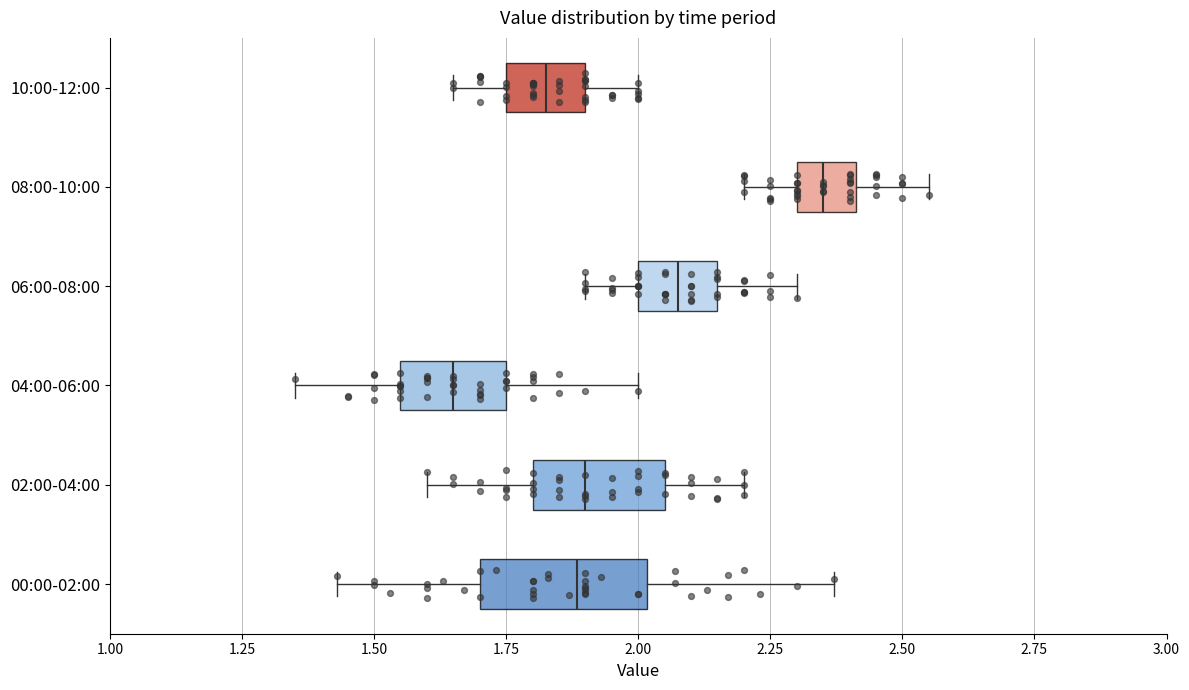

Which box has the furthest to the right median line?

08:00-10:00